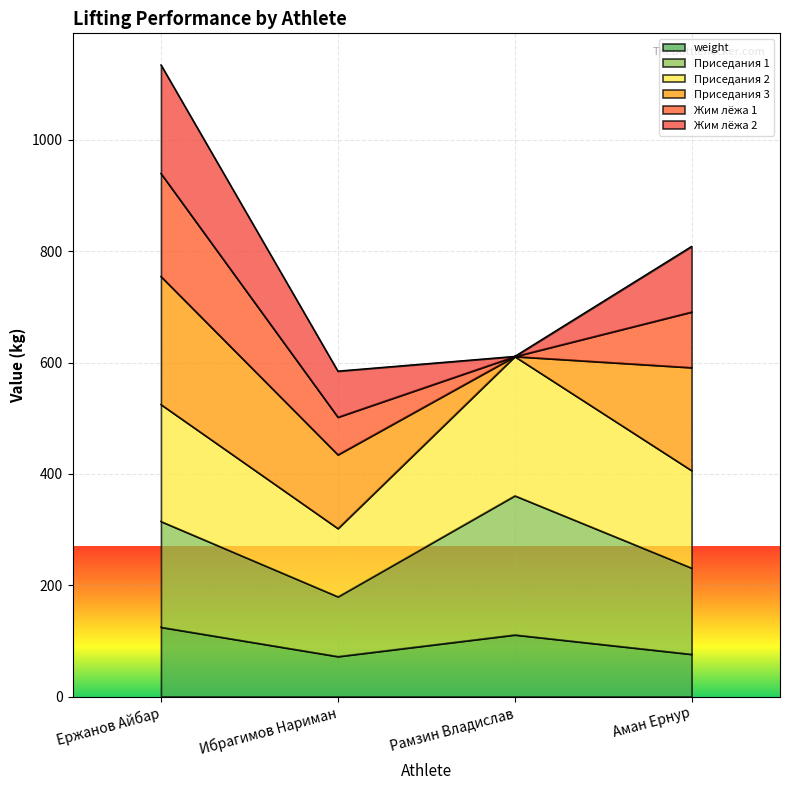

At which label is weight closest to 98?

Рамзин Владислав